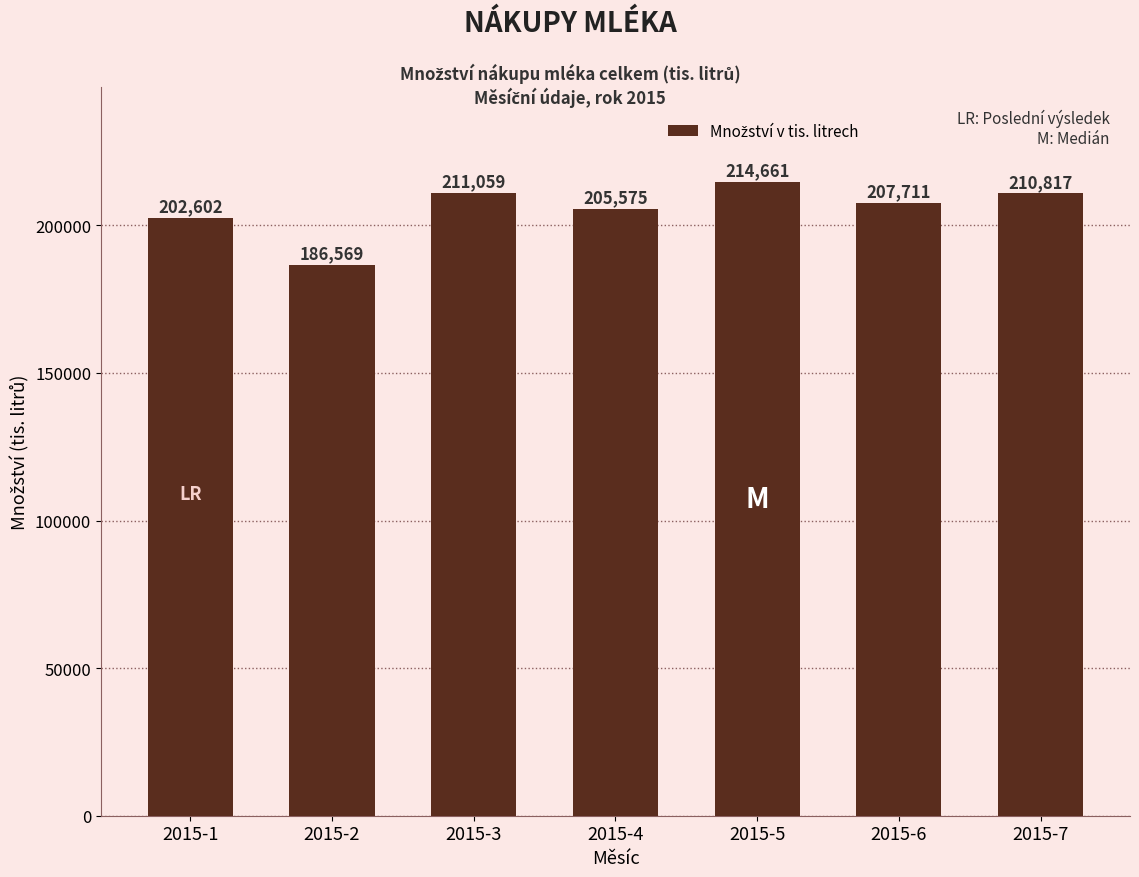

Approximately how many times larger is the value at 2015-4 compared to 2015-1?

1.0